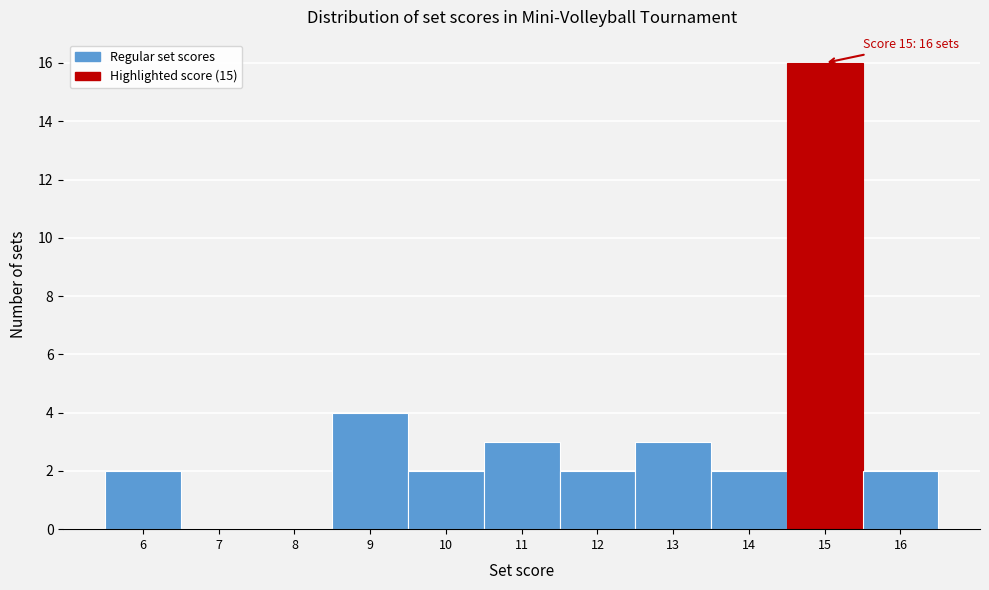

Over which range of the x-axis is the bar tallest?

14.5 to 15.5